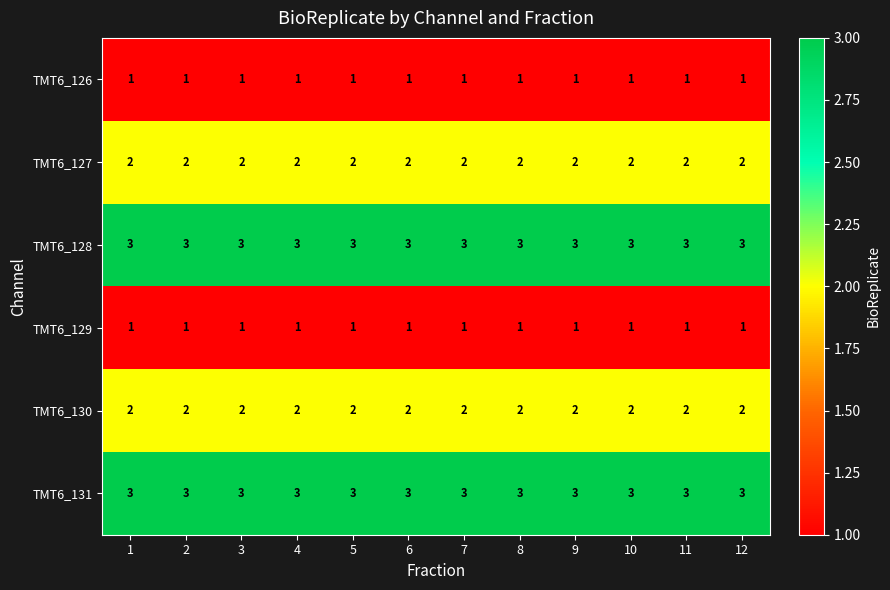

The value of TMT6_128 at 4 is 3. True or false?

True